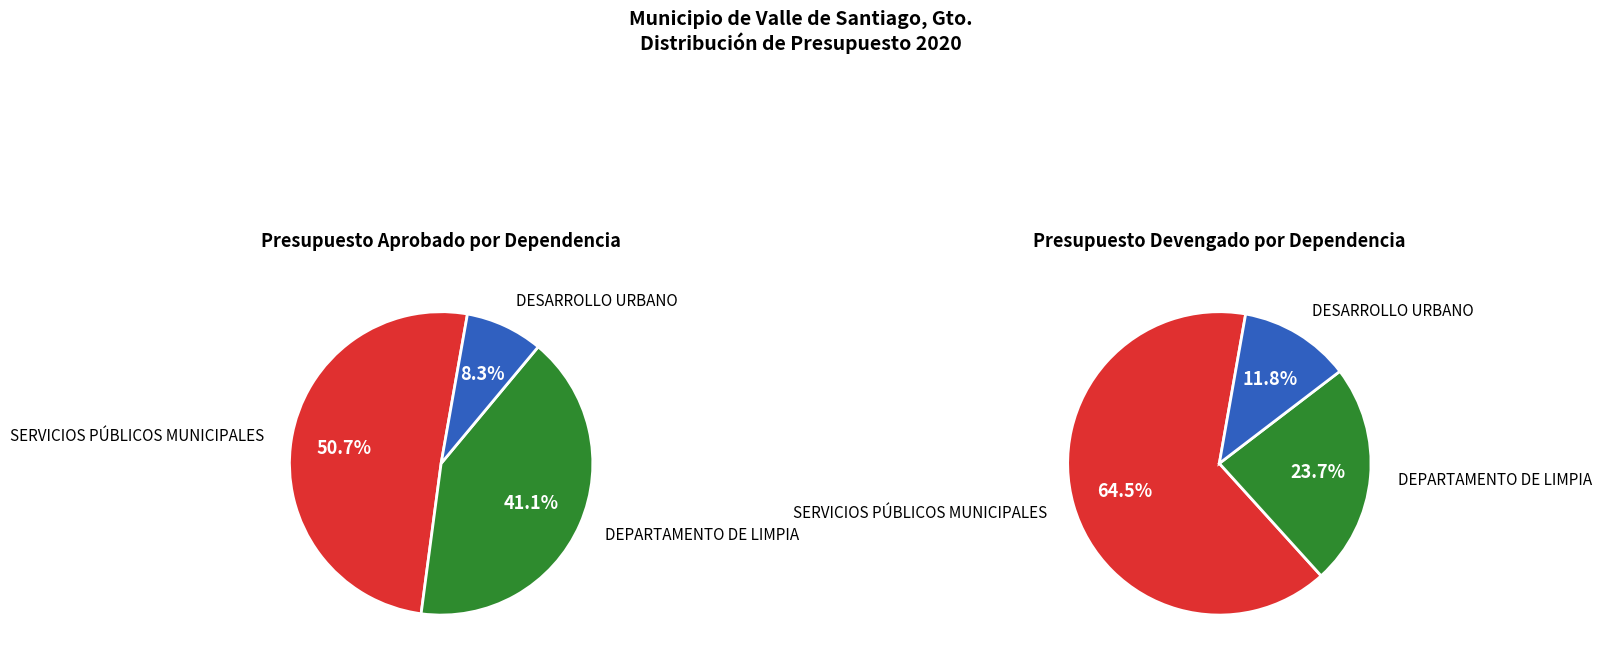

What percentage is NOT represented by SERVICIOS PÚBLICOS MUNICIPALES?

49.3%